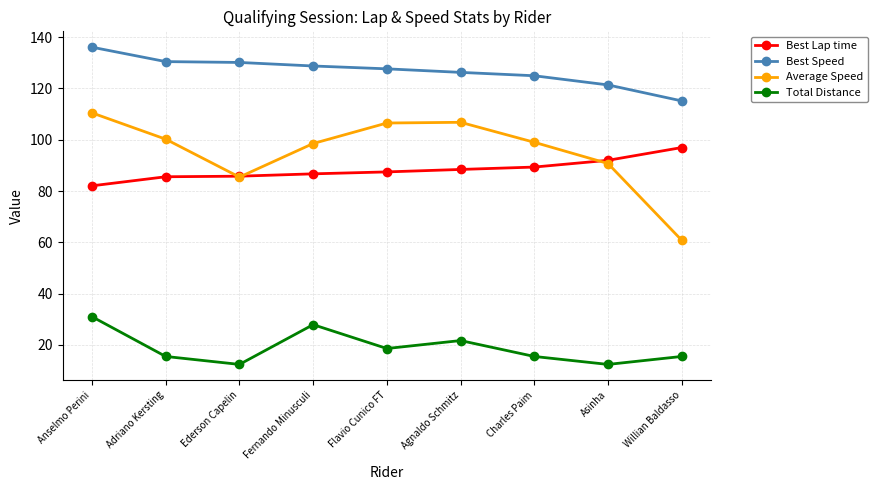

Is the value of Total Distance at Anselmo Perini greater than the value of Best Lap time at Adriano Kersting?

No